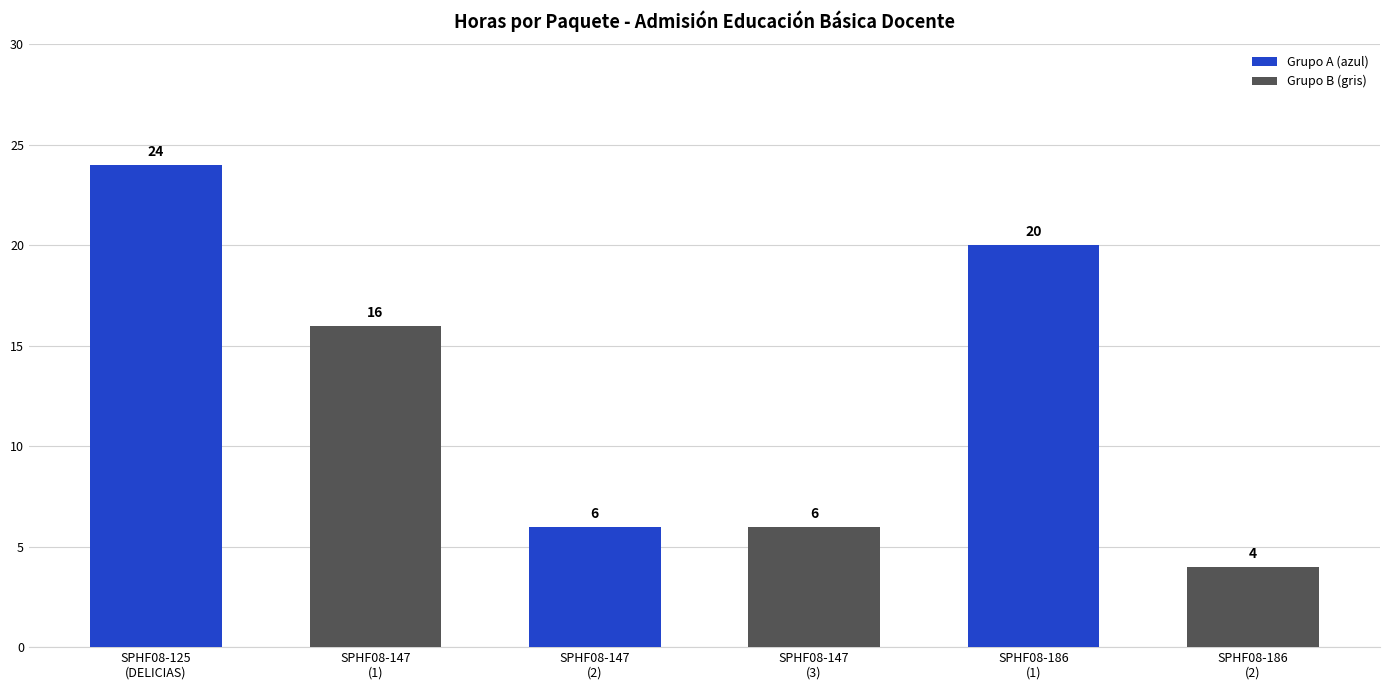

How many categories are shown in the chart?

6